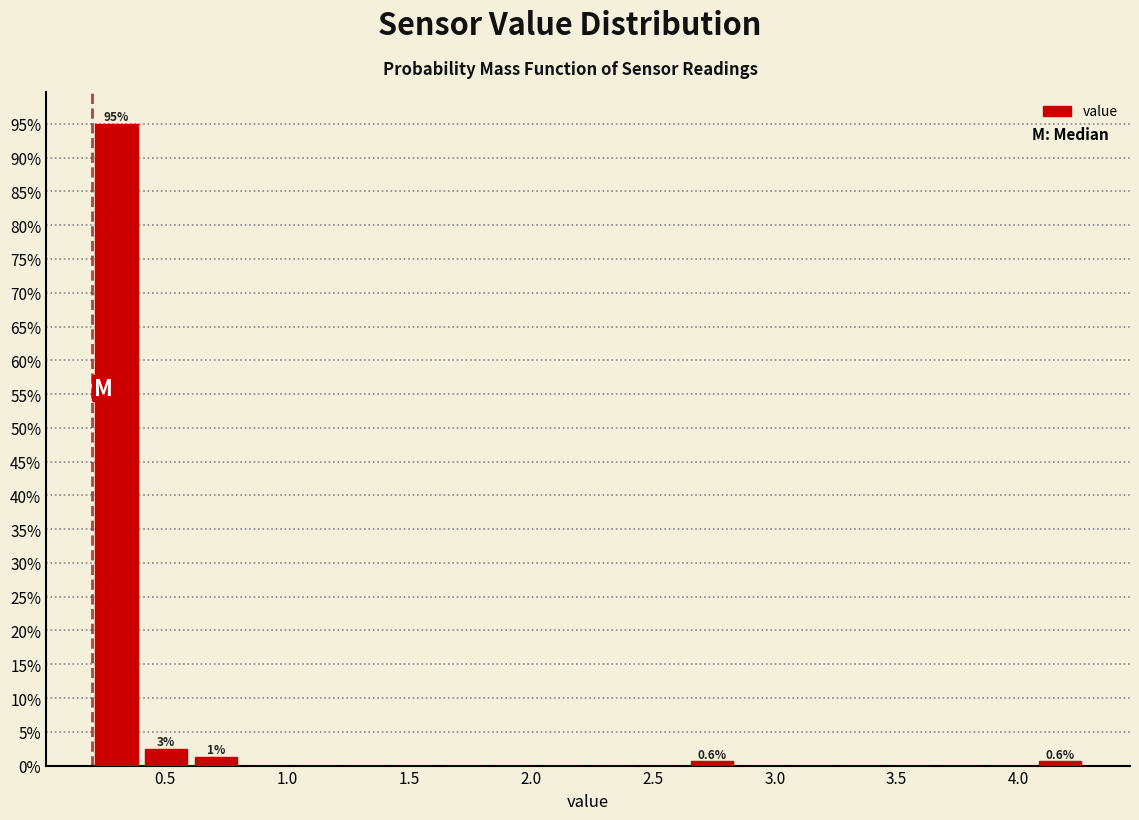

Over which range of the x-axis is the bar tallest?

0.20 to 0.40